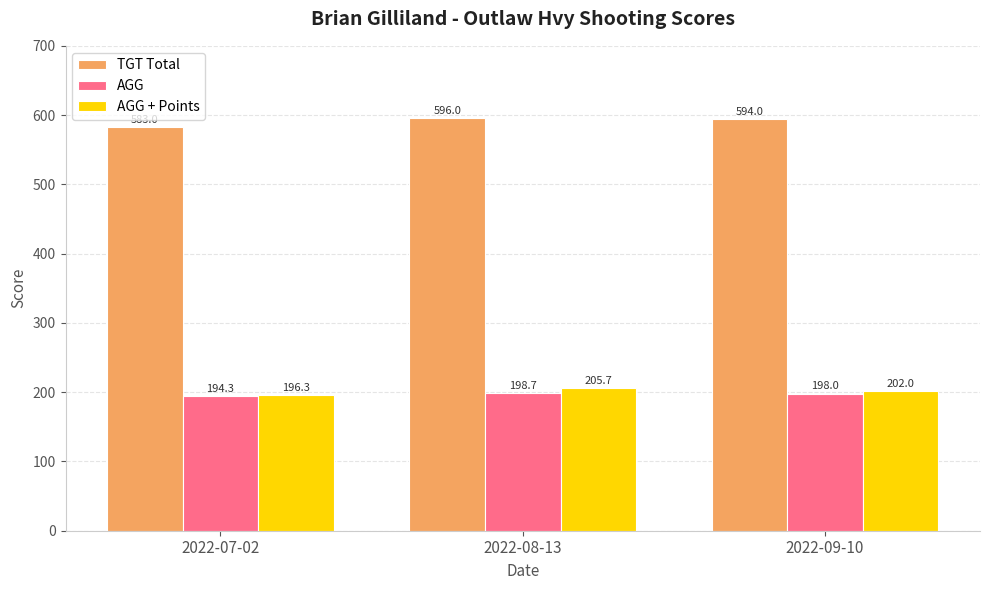

At how many categories does at least one series exceed 419?

3